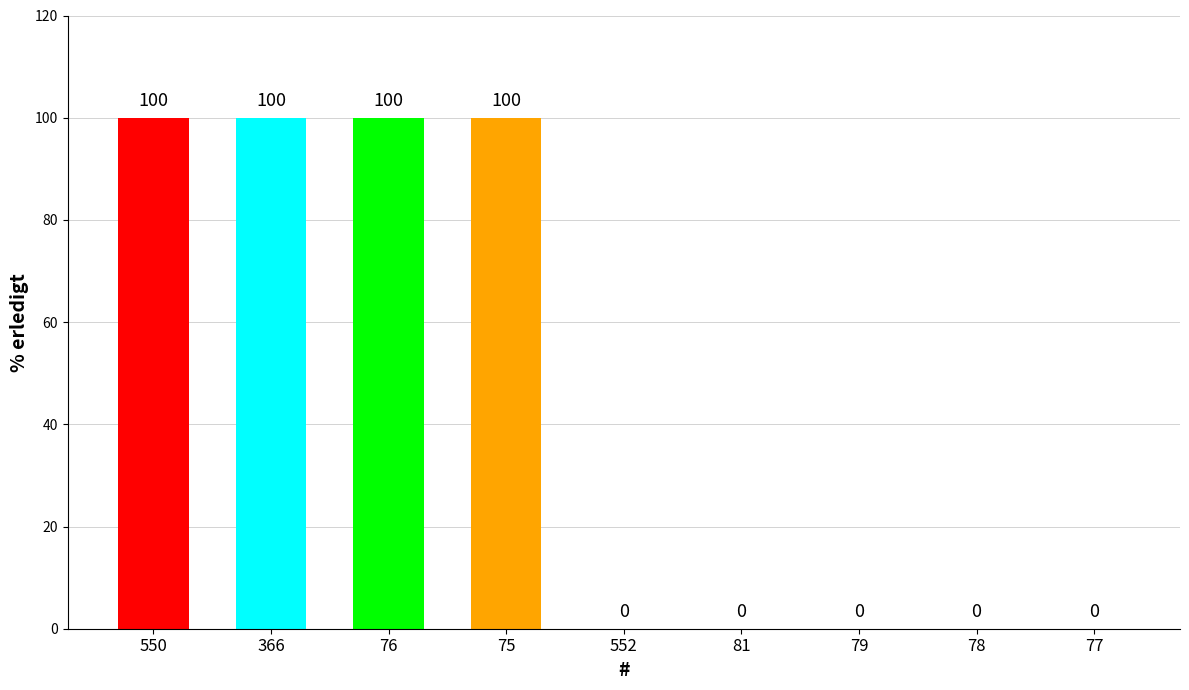

Reading right to left, transcribe all the data shown in this chart.

77=0	78=0	79=0	81=0	552=0	75=100	76=100	366=100	550=100